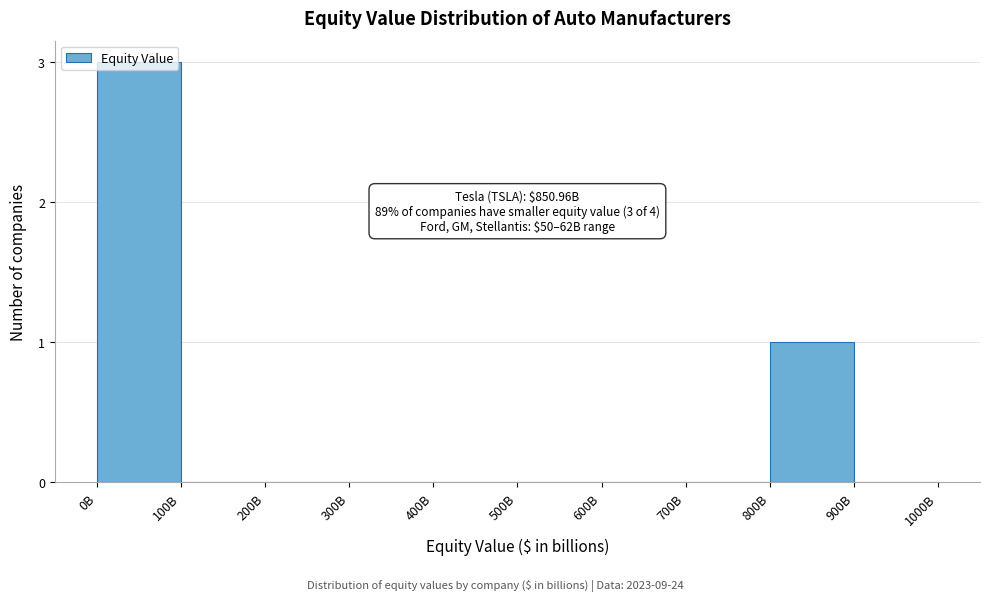

True or false: the data shows 0 at 800B.

False